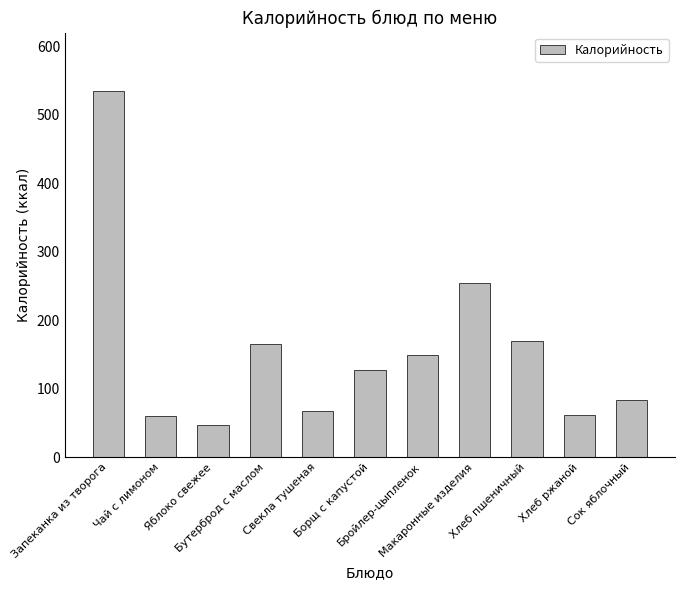

What is the ratio of the value at Яблоко свежее to the value at Запеканка из творога?

0.1